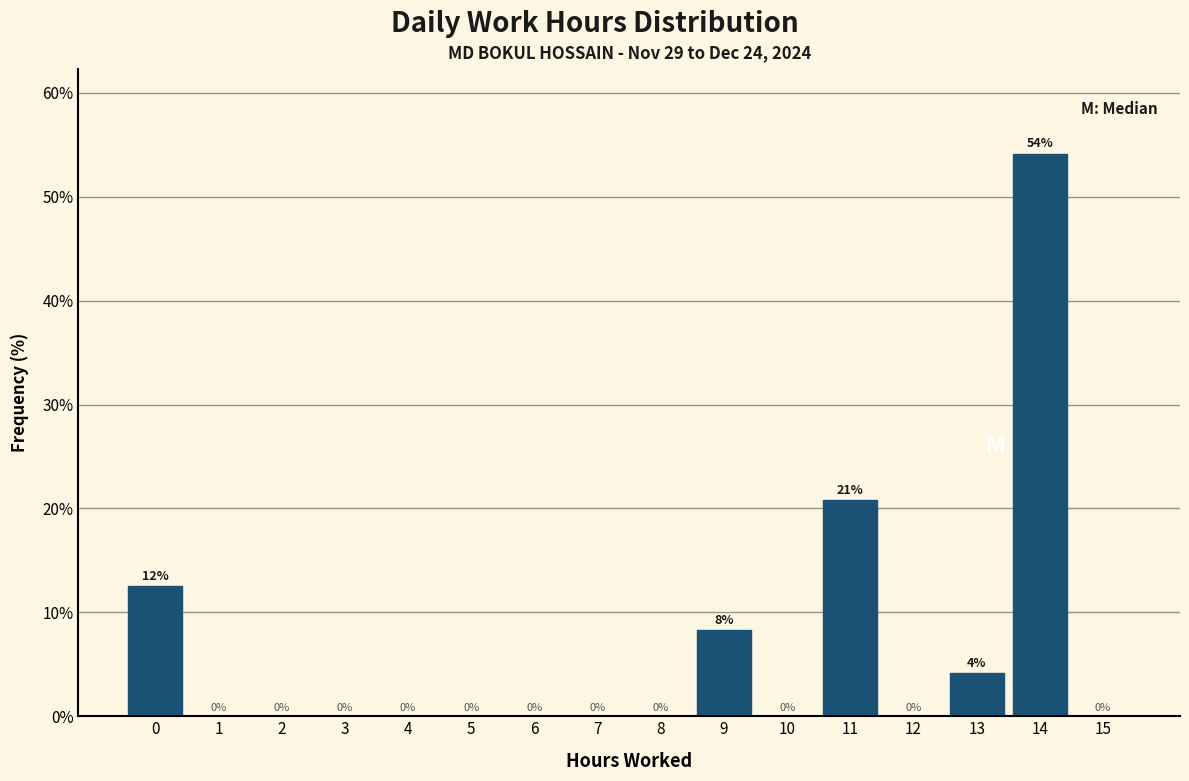

The chart shows a value of 0.0 at 3. True or false?

True